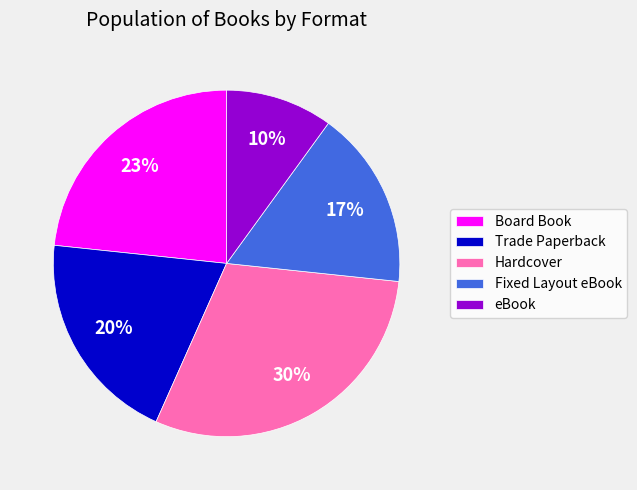

What percentage is the Hardcover slice, to the nearest percent?

30%